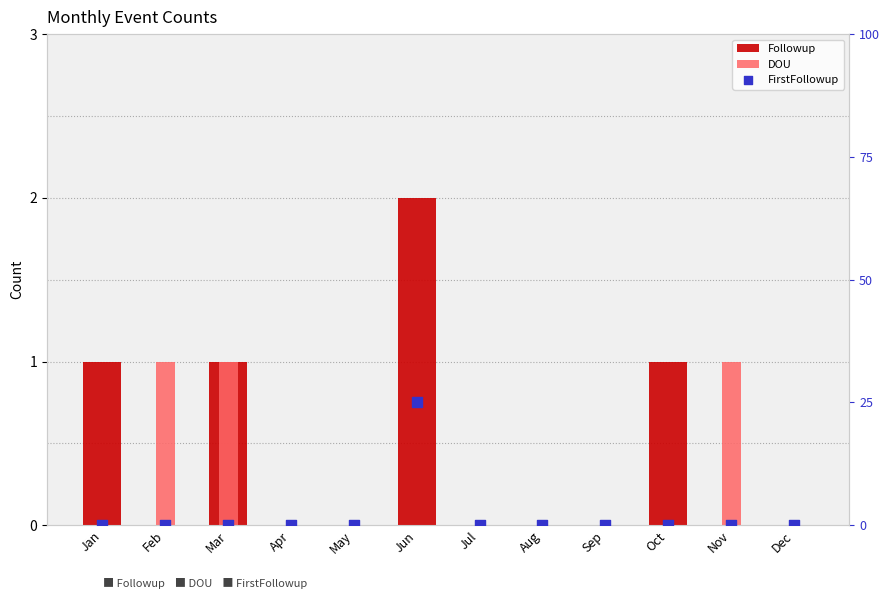

Which series has the widest spread of Y values?

Followup